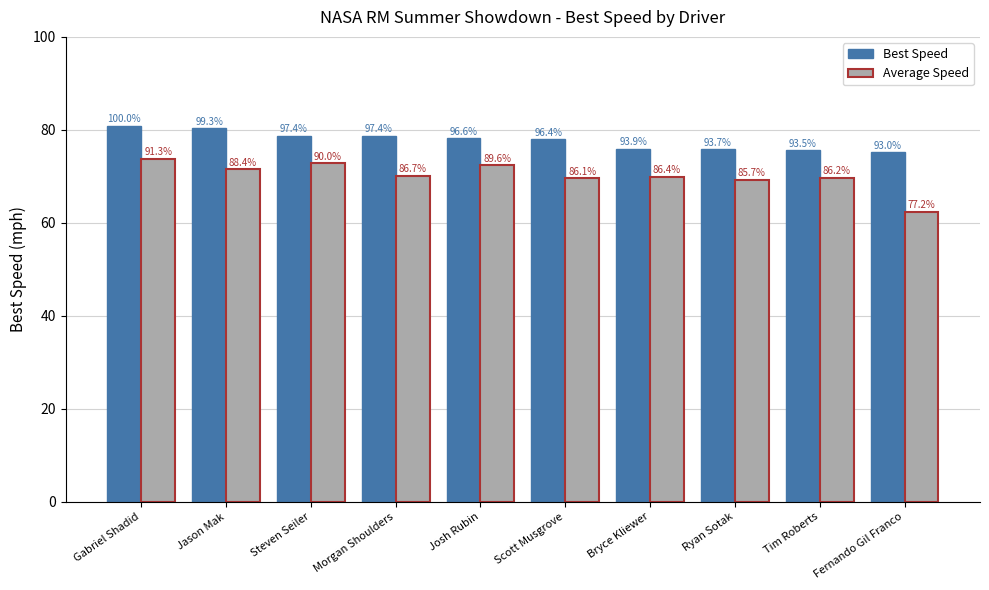

Which series changed the most between Morgan Shoulders and Josh Rubin?

Average Speed